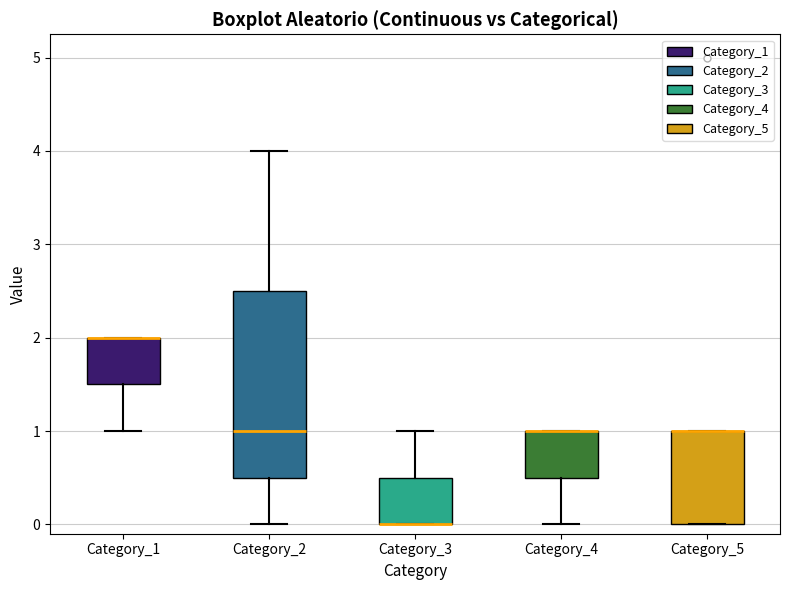

Where is the lower edge of the box for Category_1 on the y-axis? The values are not printed on the chart, so give them approximately, as read against the axis.

1.5